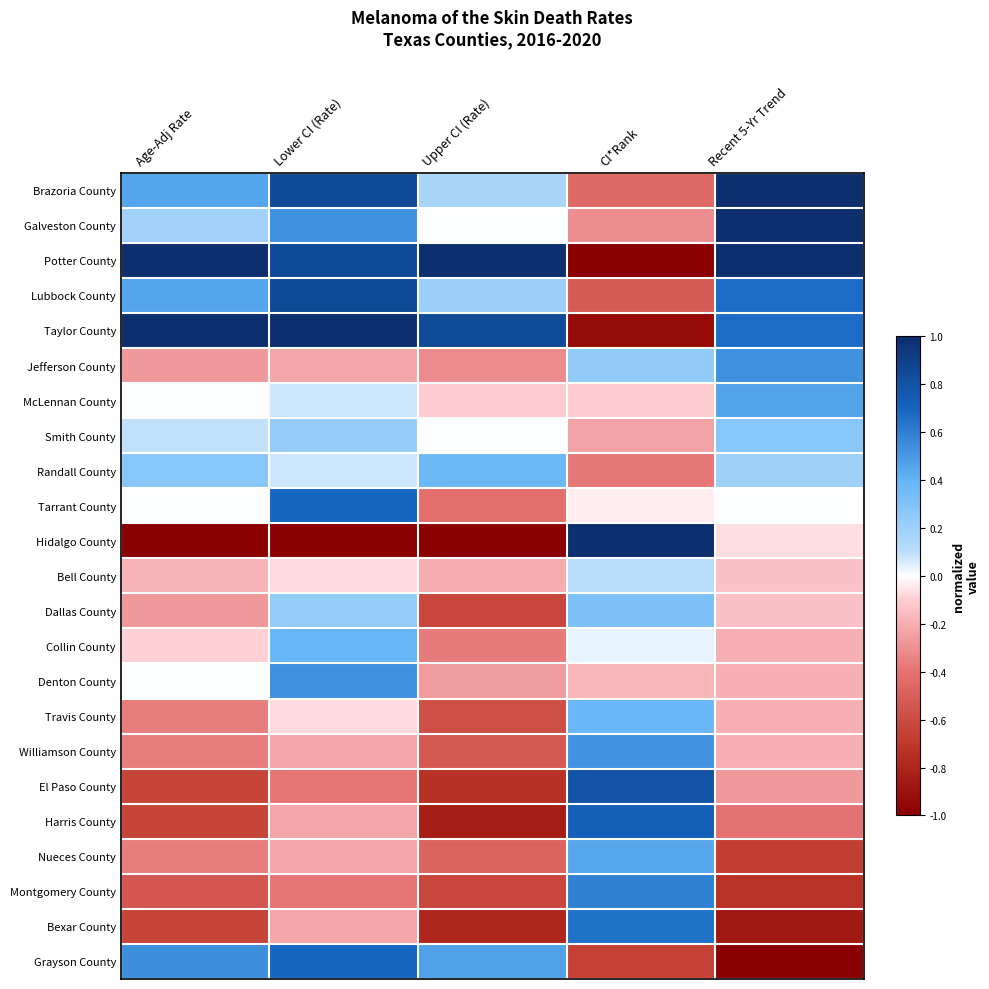

At which category is the sum across all series the highest?

Lower CI (Rate)